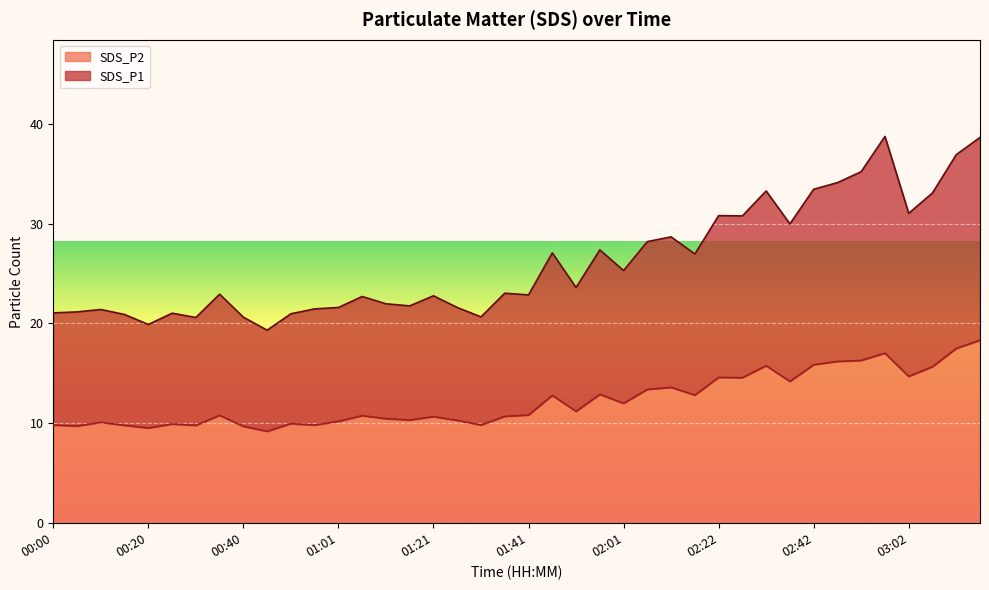

True or false: SDS_P2 and SDS_P1 intersect in this chart.

False